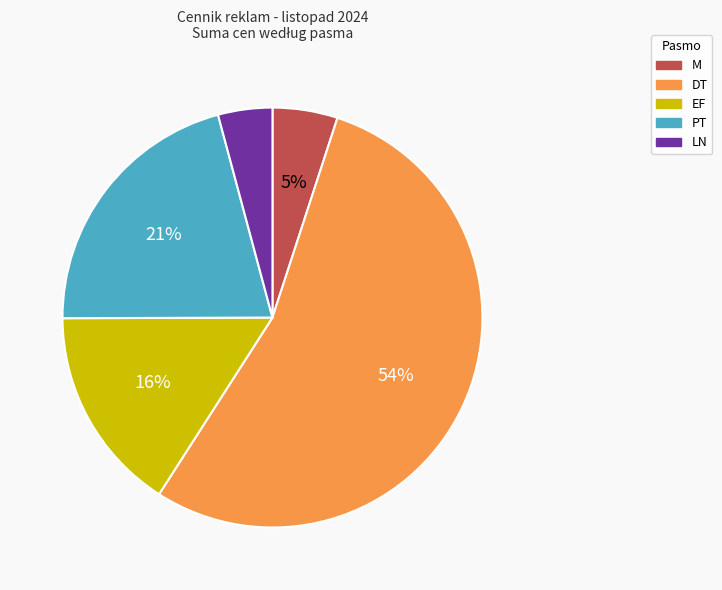

Is there a majority slice in this chart?

Yes